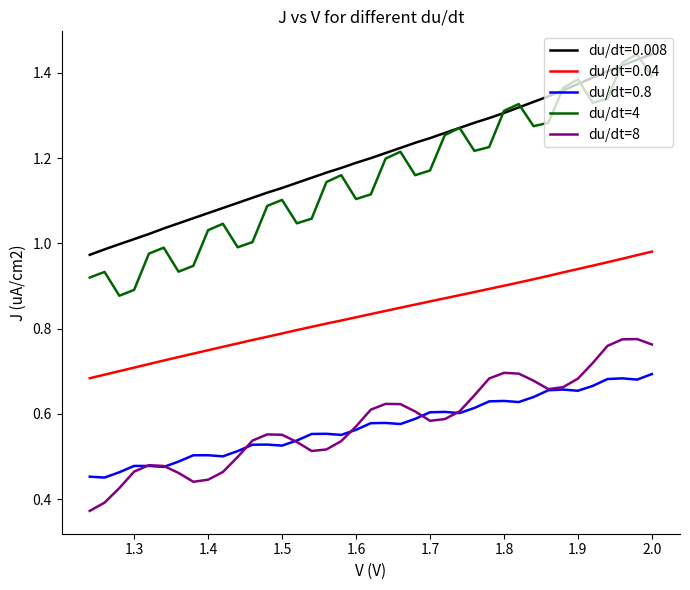

True or false: du/dt=4 and du/dt=8 intersect in this chart.

False